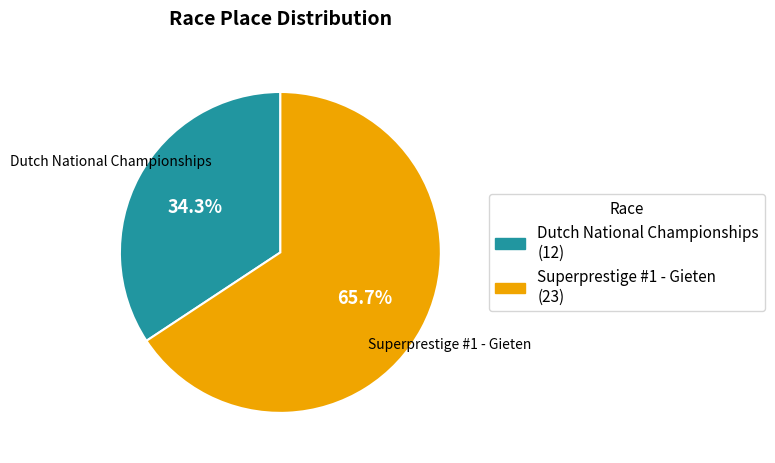

To the nearest percent, what is the difference between the Superprestige #1 - Gieten and Dutch National Championships slice percentages?

31%